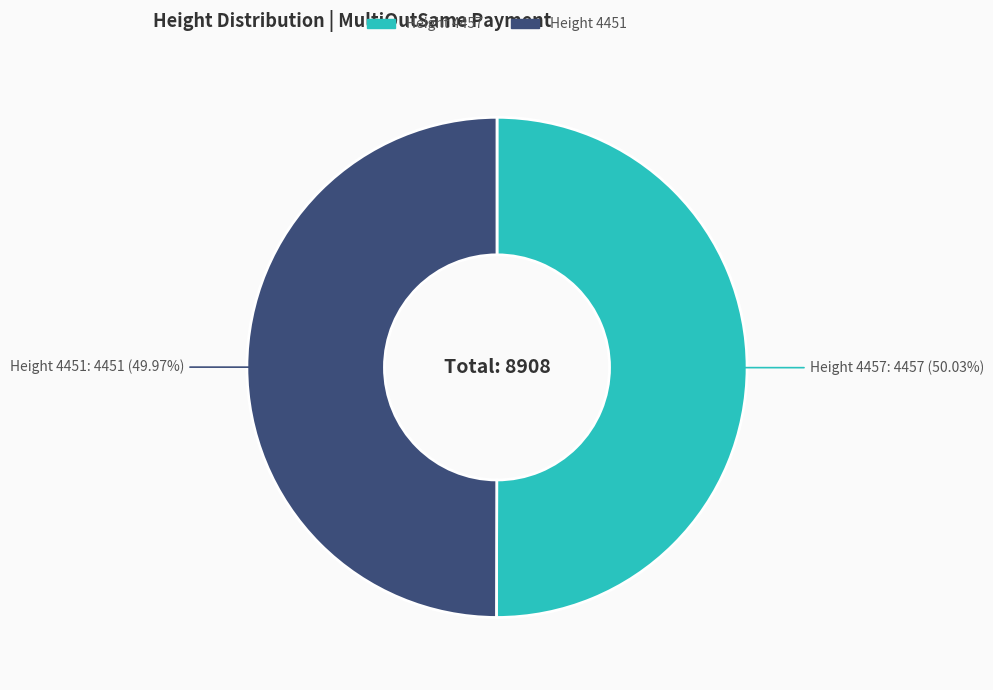

How many segments does this pie chart have?

2